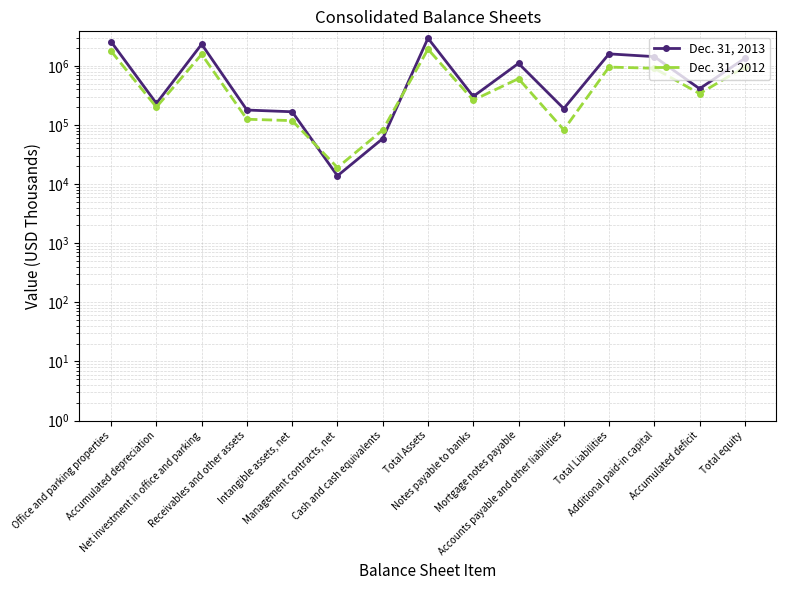

Reading right to left, extract all data points from this chart.

Dec. 31, 2013: Total equity=1335521	Accumulated deficit=409338	Additional paid-in capital=1428026	Total Liabilities=1589980	Accounts payable and other liabilities=188921	Mortgage notes payable=1097493	Notes payable to banks=303000	Total Assets=2925501	Cash and cash equivalents=58678	Management contracts, net=13764	Intangible assets, net=166756	Receivables and other assets=178434	Net investment in office and parking=2316795	Accumulated depreciation=231241	Office and parking properties=2548036
Dec. 31, 2012: Total equity=956006	Accumulated deficit=337813	Additional paid-in capital=907254	Total Liabilities=950605	Accounts payable and other liabilities=82716	Mortgage notes payable=605889	Notes payable to banks=262000	Total Assets=1906611	Cash and cash equivalents=81856	Management contracts, net=19000	Intangible assets, net=118097	Receivables and other assets=124691	Net investment in office and parking=1562717	Accumulated depreciation=199849	Office and parking properties=1762566